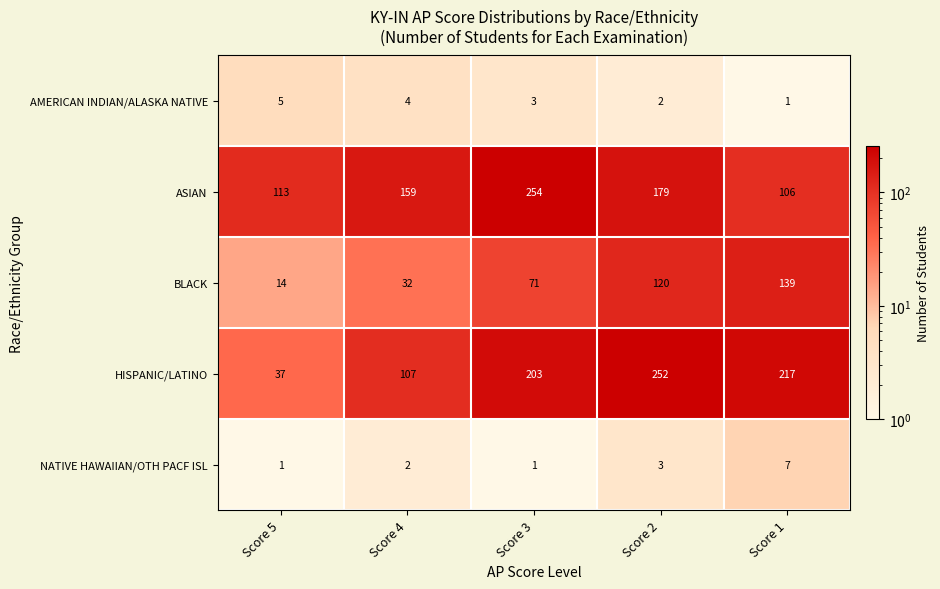

True or false: HISPANIC/LATINO has a value of 252 at Score 2.

True